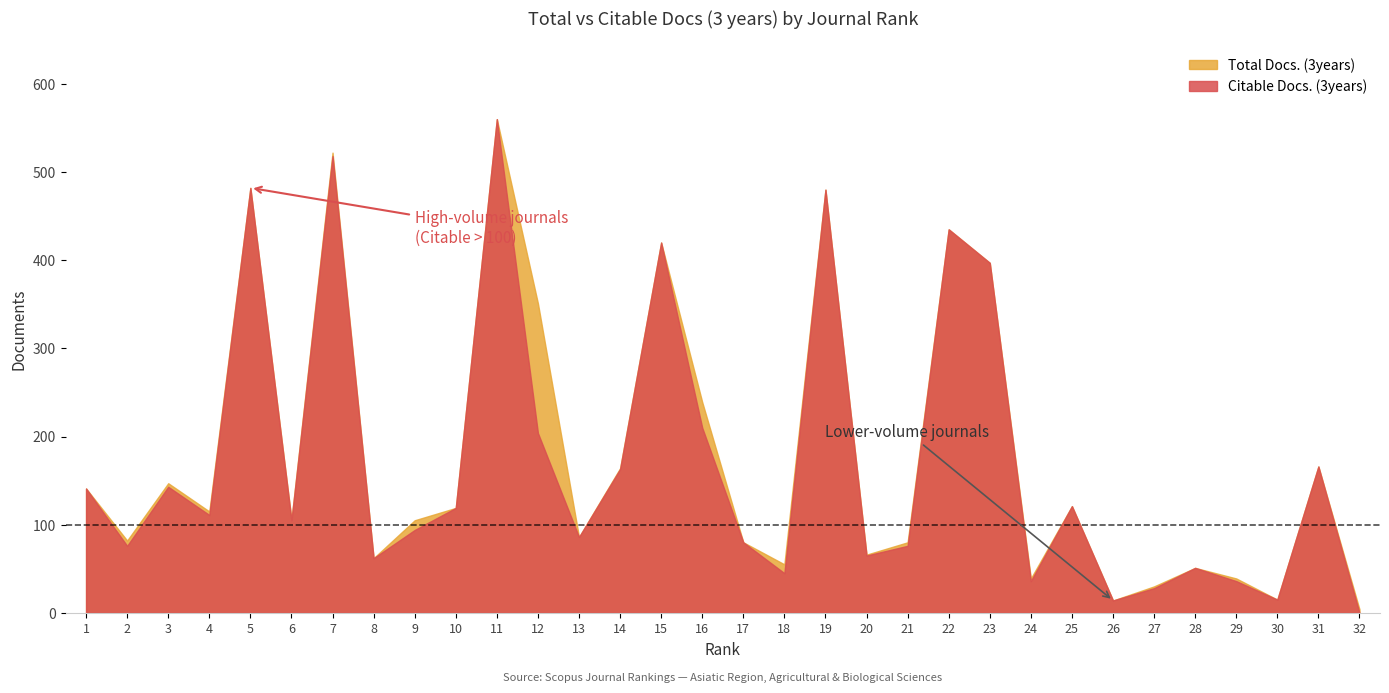

Which series has the largest range (max minus min)?

Citable Docs. (3years)